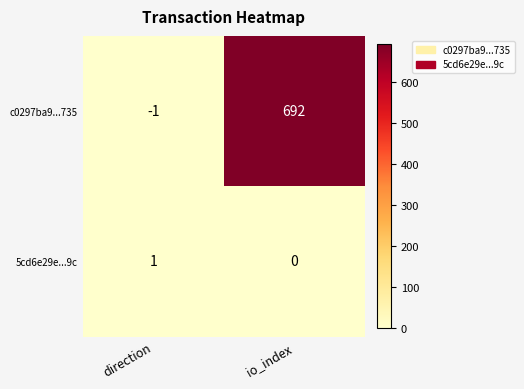

True or false: c0297ba9...735 has a value of 1223 at io_index.

False